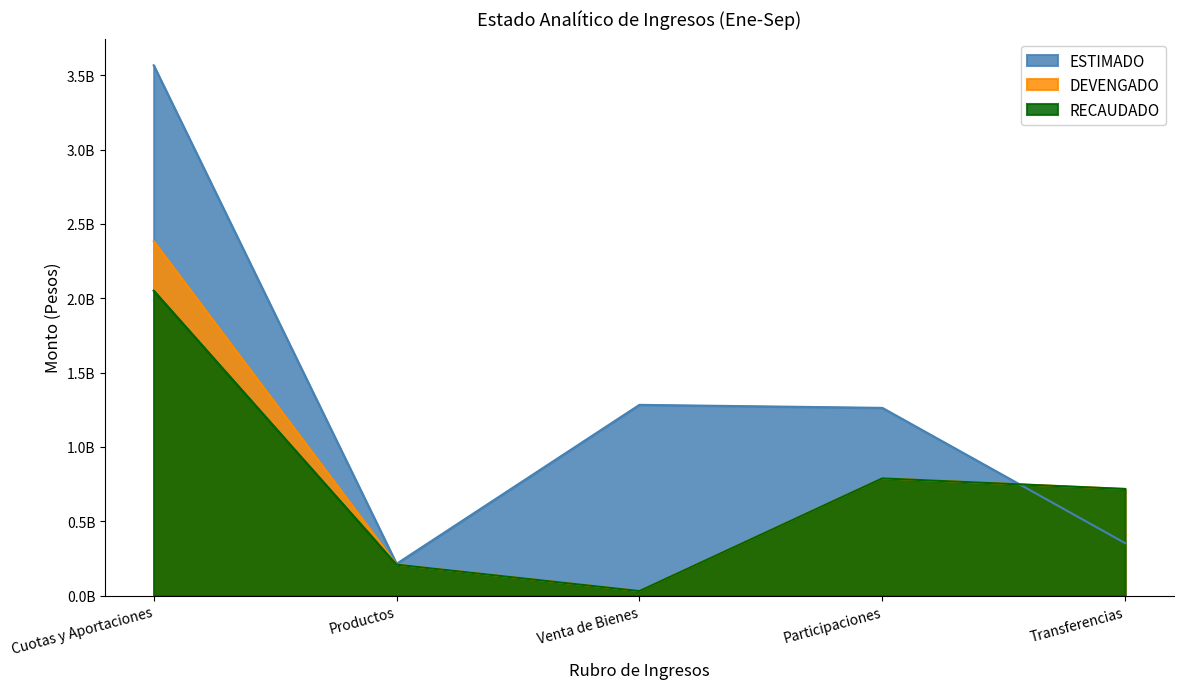

How many intersections are there between ESTIMADO and DEVENGADO?

1